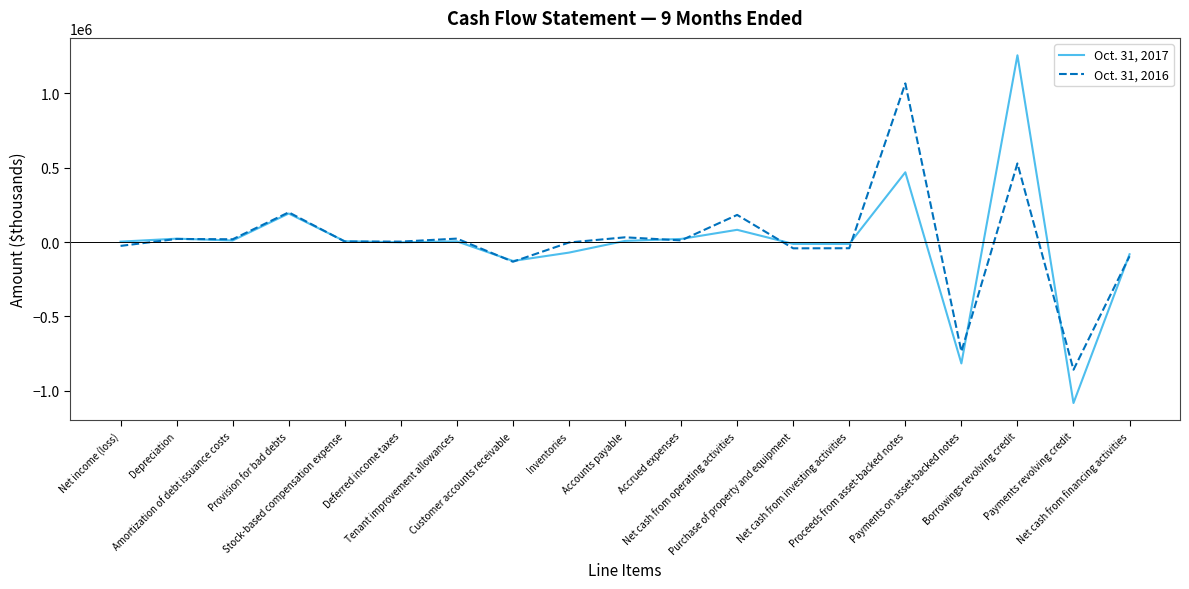

What is the average value of the Oct. 31, 2016 series?

8574